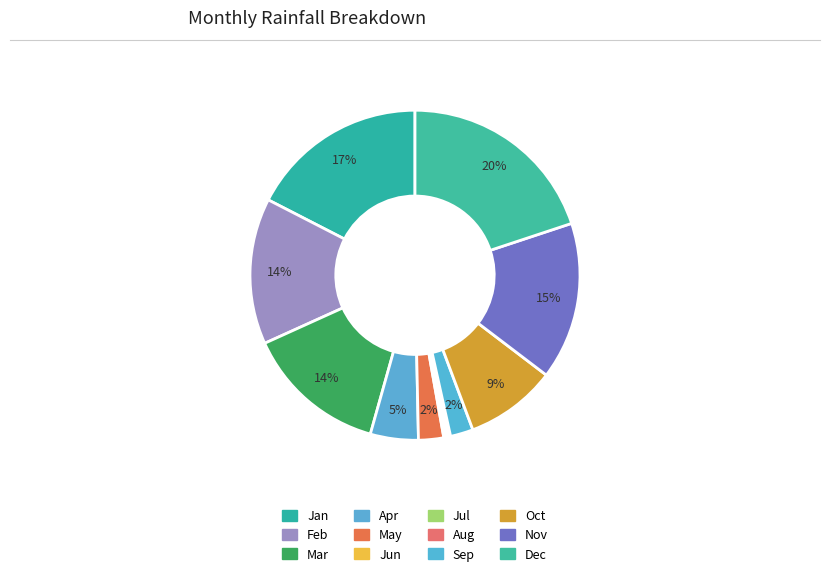

What is the largest slice in the pie chart?

Dec